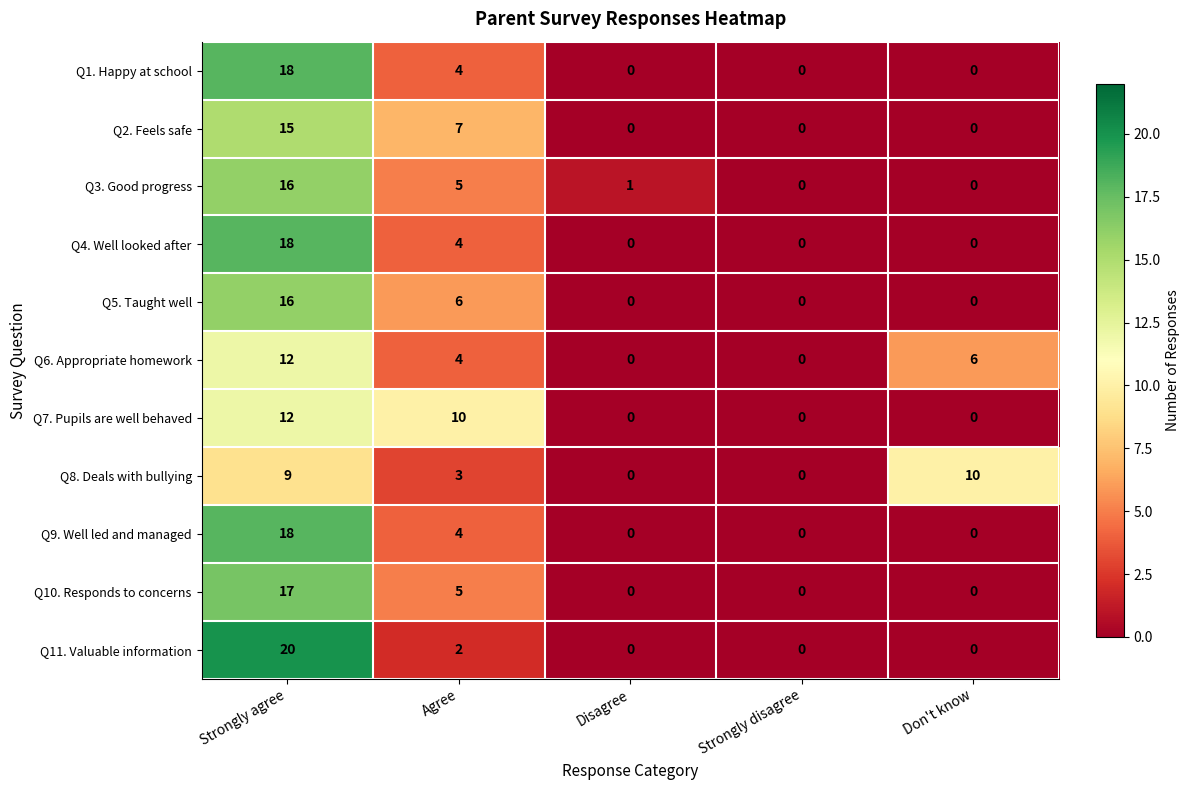

At which label is Q3. Good progress closest to 8?

Agree